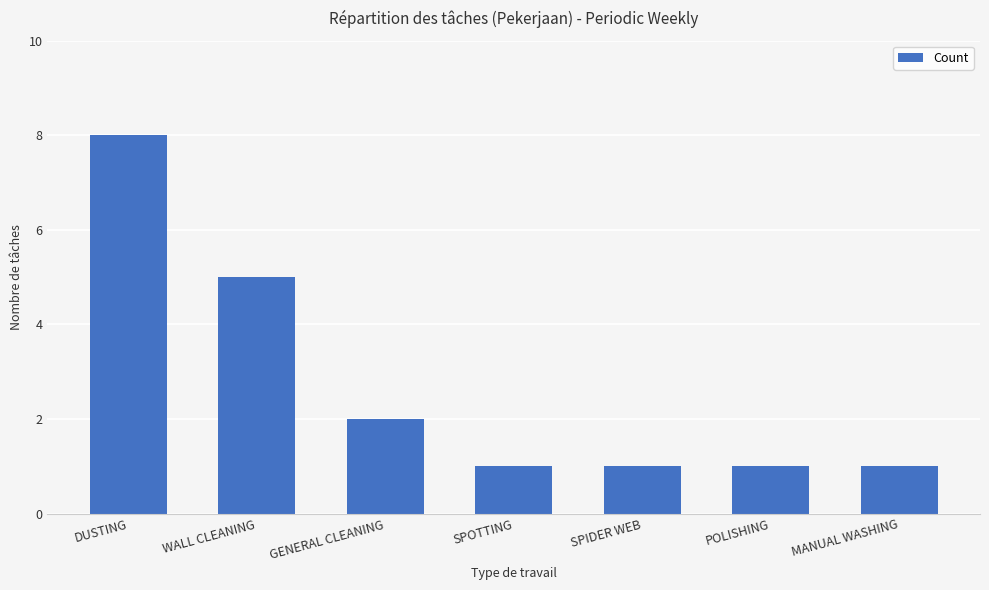

True or false: the data shows 5 at WALL CLEANING.

True